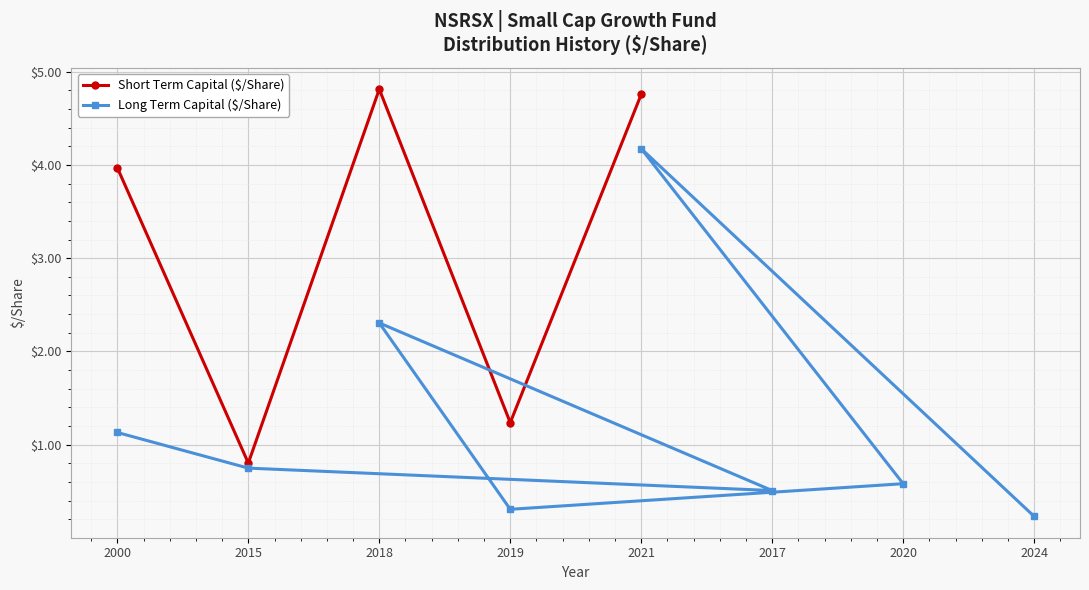

How many values are below 3?

2